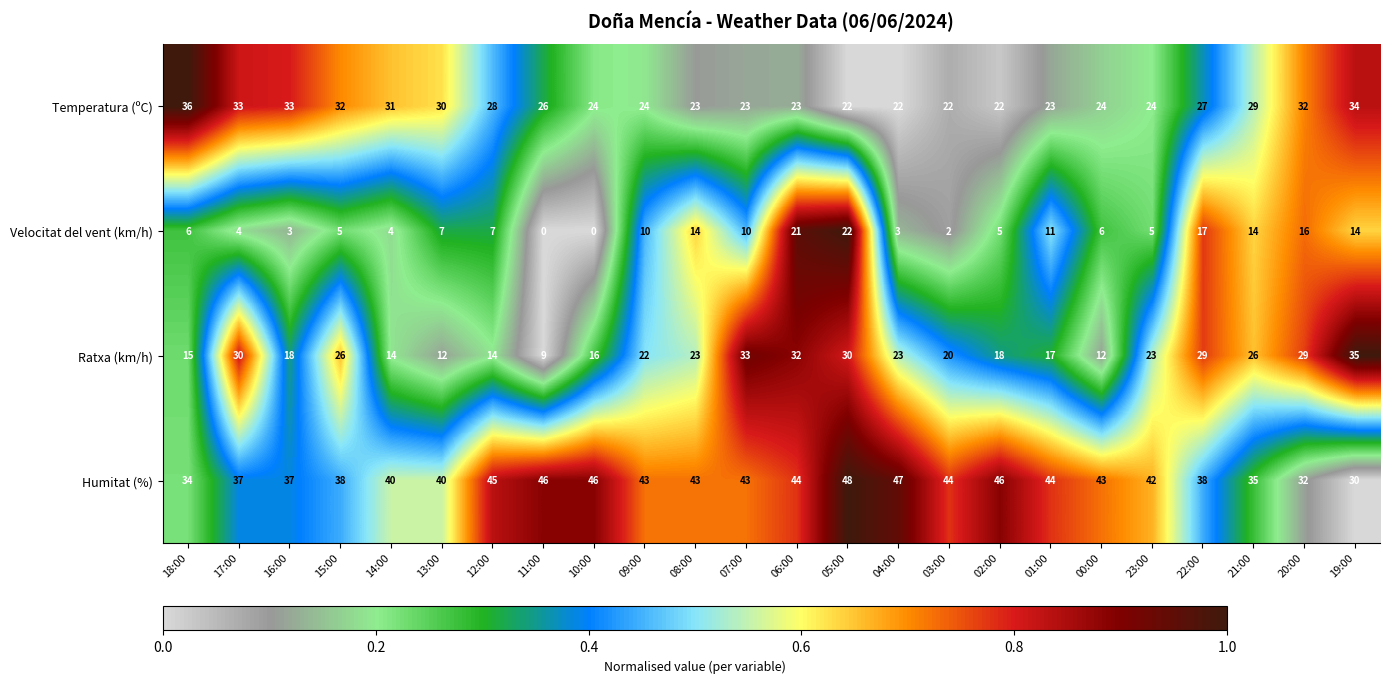

What is the maximum value shown in the chart?

48